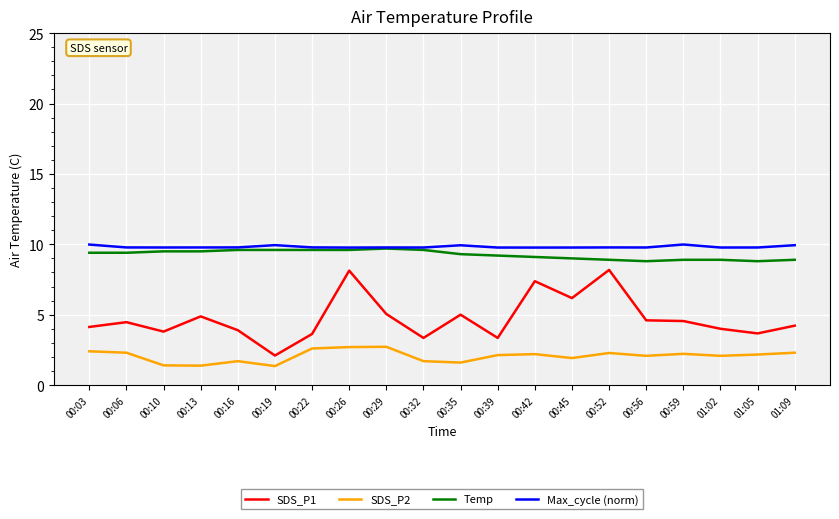

Which category has the lowest value in the SDS_P1 series?

00:19